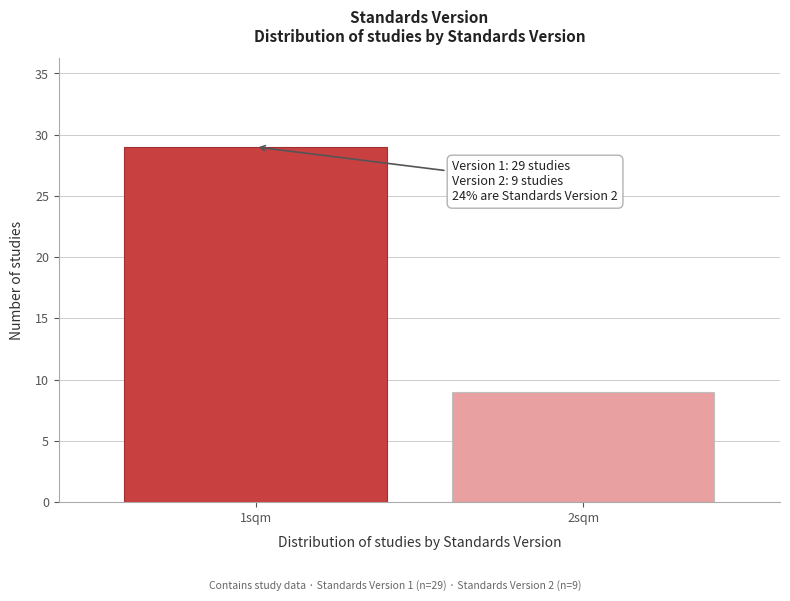

Reading right to left, transcribe all the data shown in this chart.

2sqm=9	1sqm=29